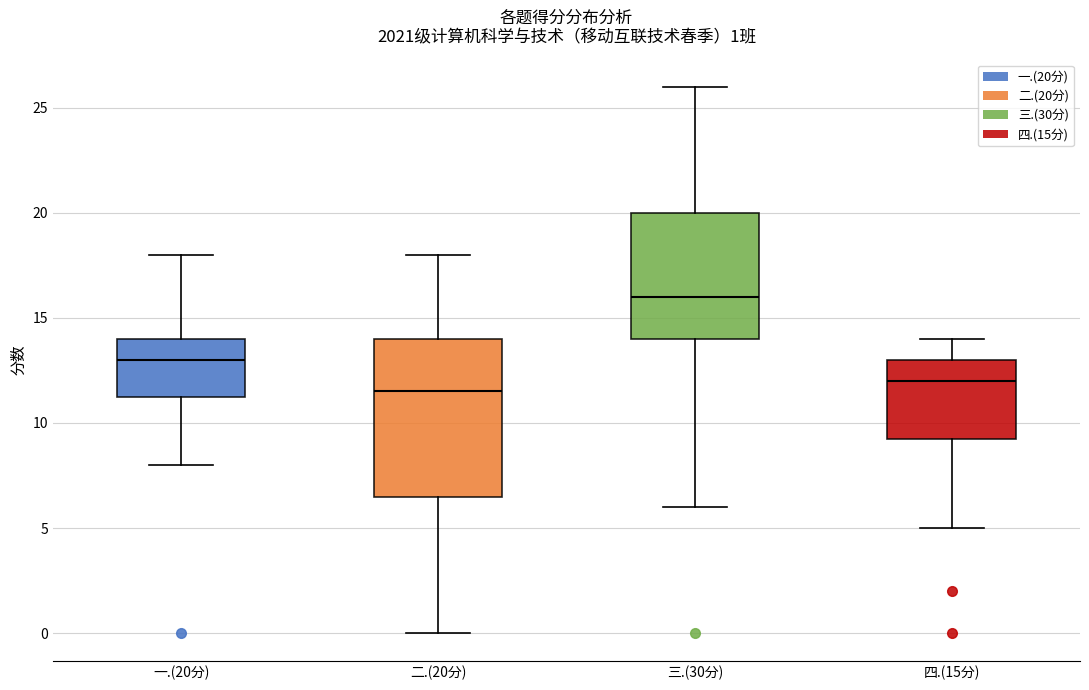

Which box's median line is the lowest?

二.(20分)